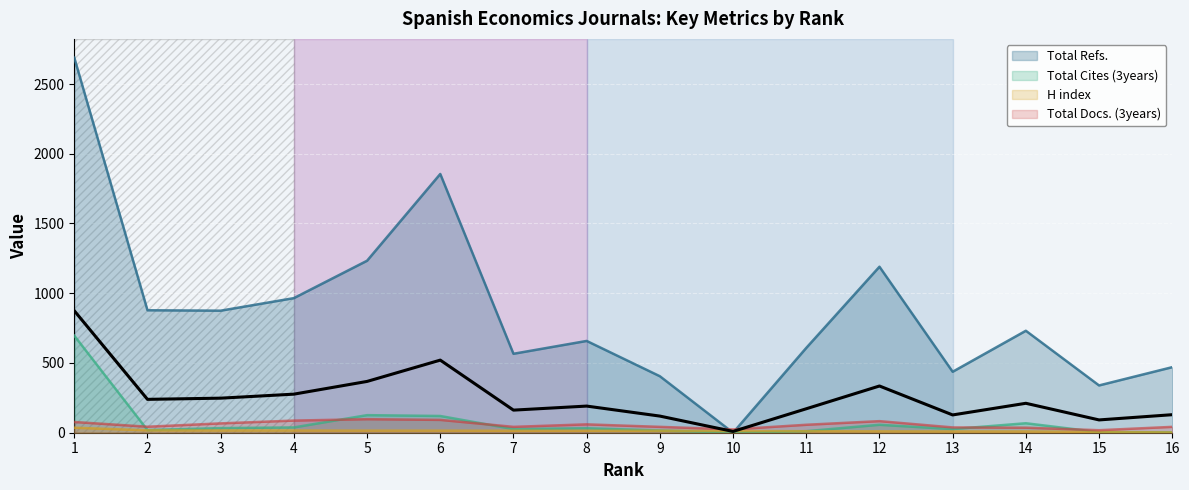

What is the value of the Total Refs. point at the 8th from the left?

658